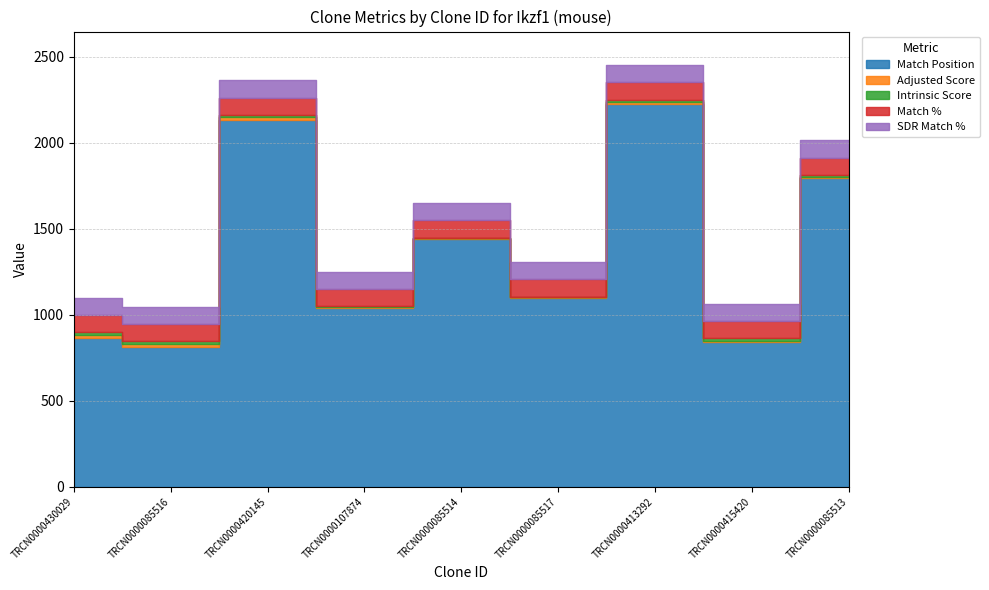

What are all the series names shown in the legend?

Match Position, Adjusted Score, Intrinsic Score, Match %, SDR Match %